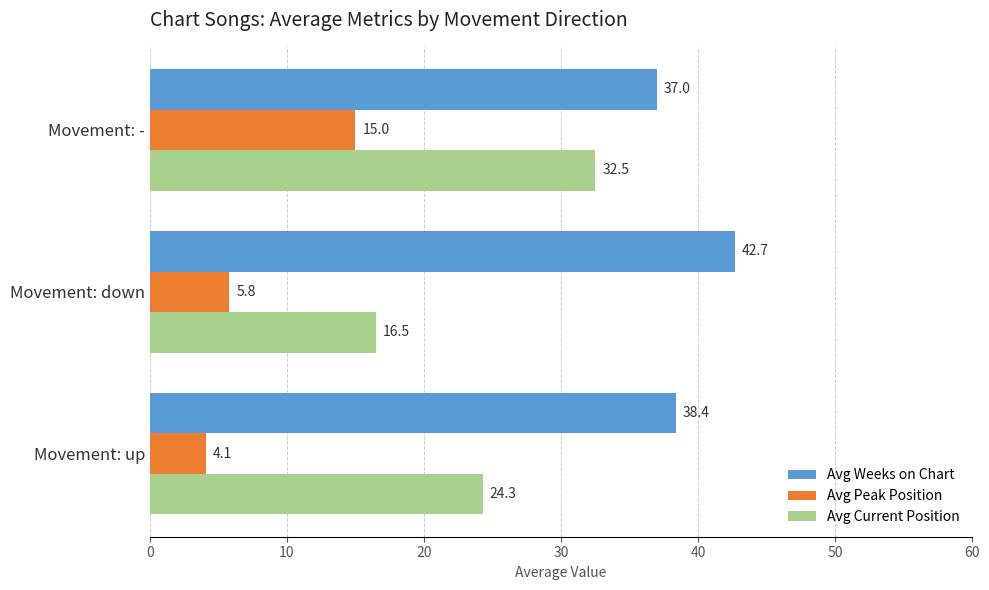

Rank the series at Movement: down from lowest to highest value.

Avg Peak Position, Avg Current Position, Avg Weeks on Chart